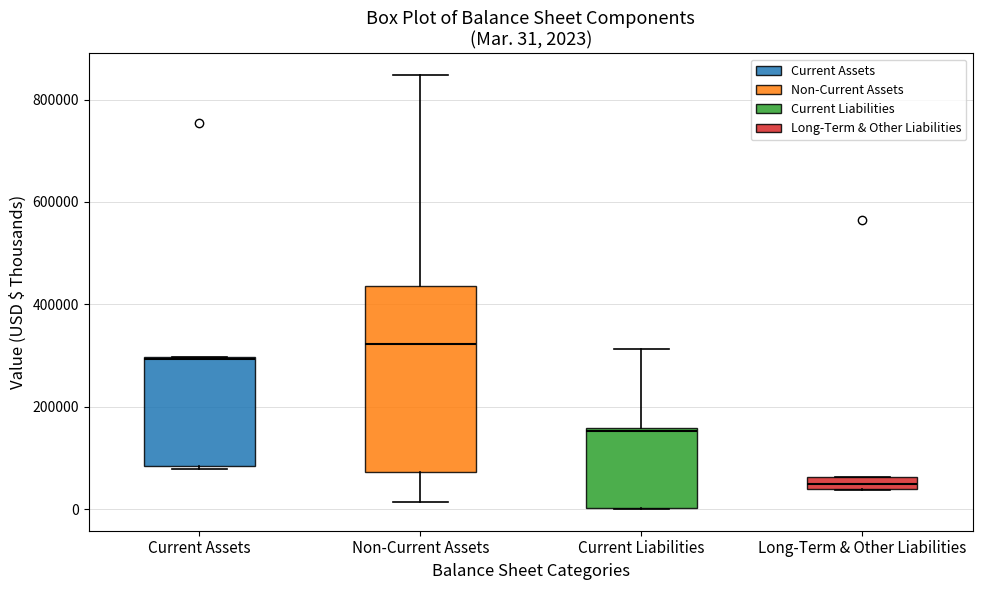

Which box has the highest median line?

Non-Current Assets